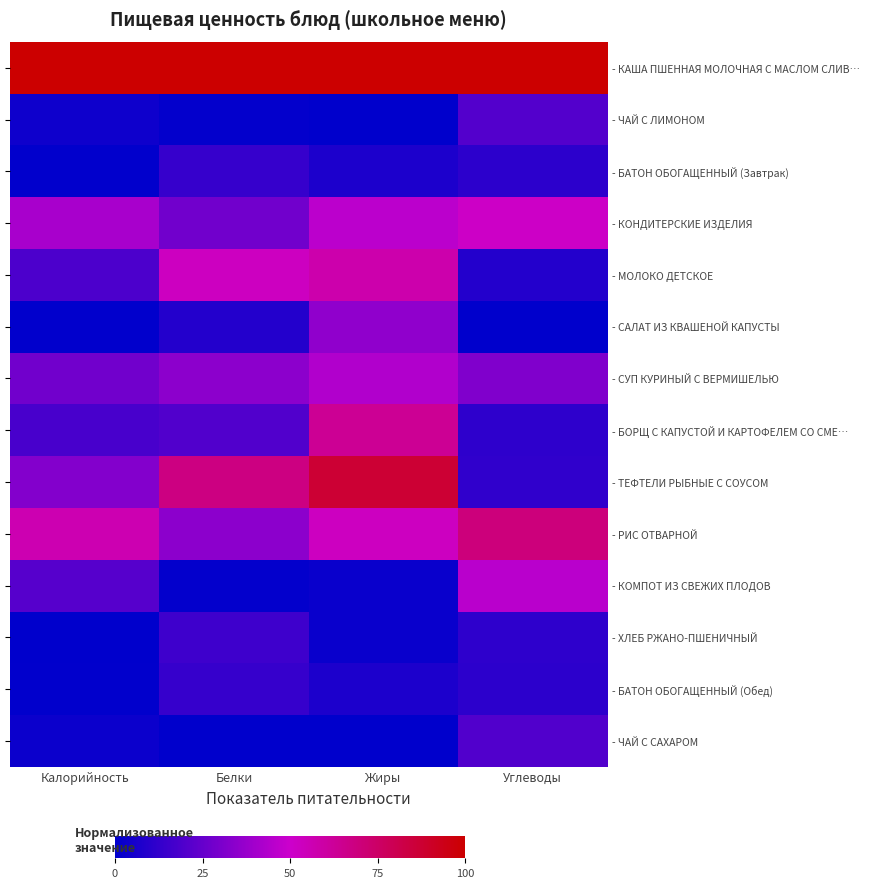

At which label is - КАША ПШЕННАЯ МОЛОЧНАЯ С МАСЛОМ СЛИВ… closest to 0?

Жиры